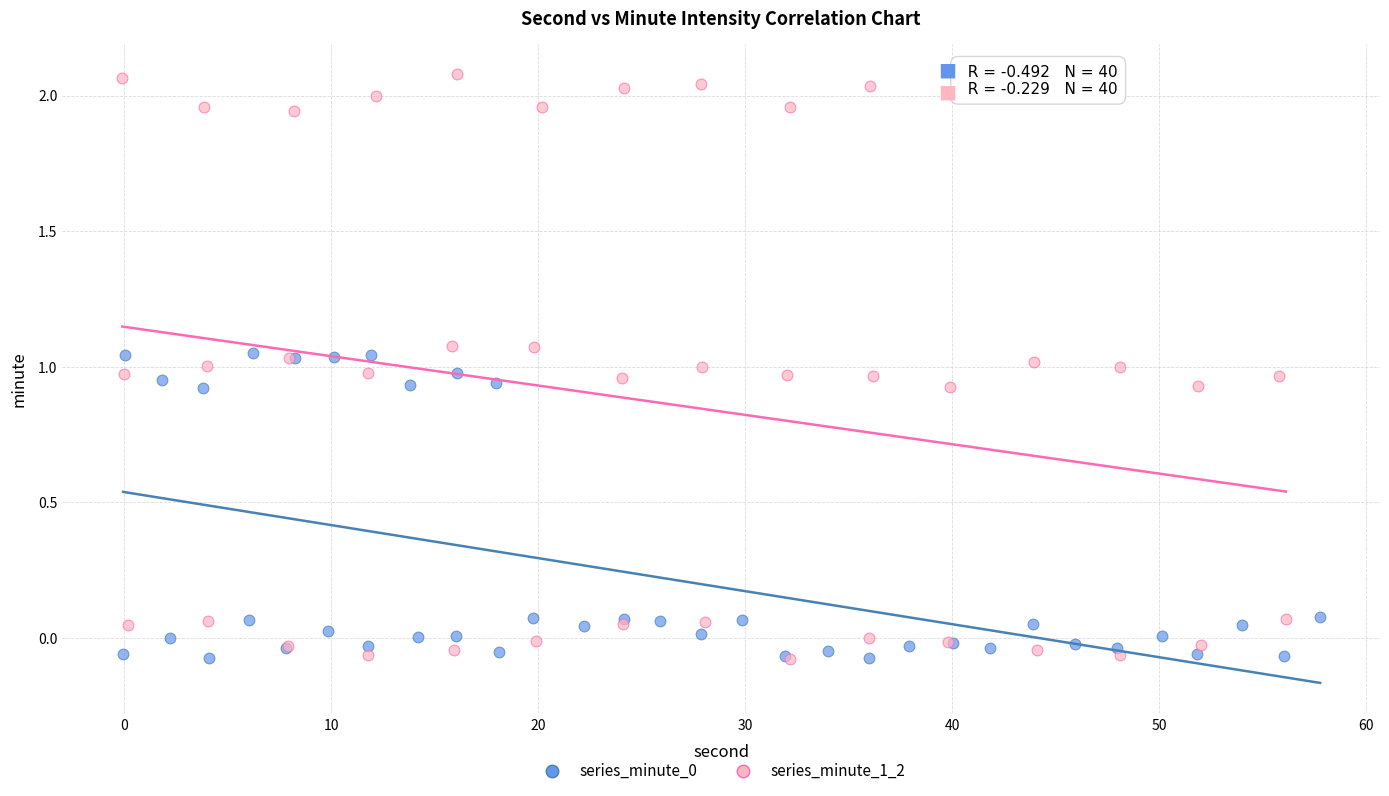

Which series reaches the maximum Y coordinate?

series_minute_1_2